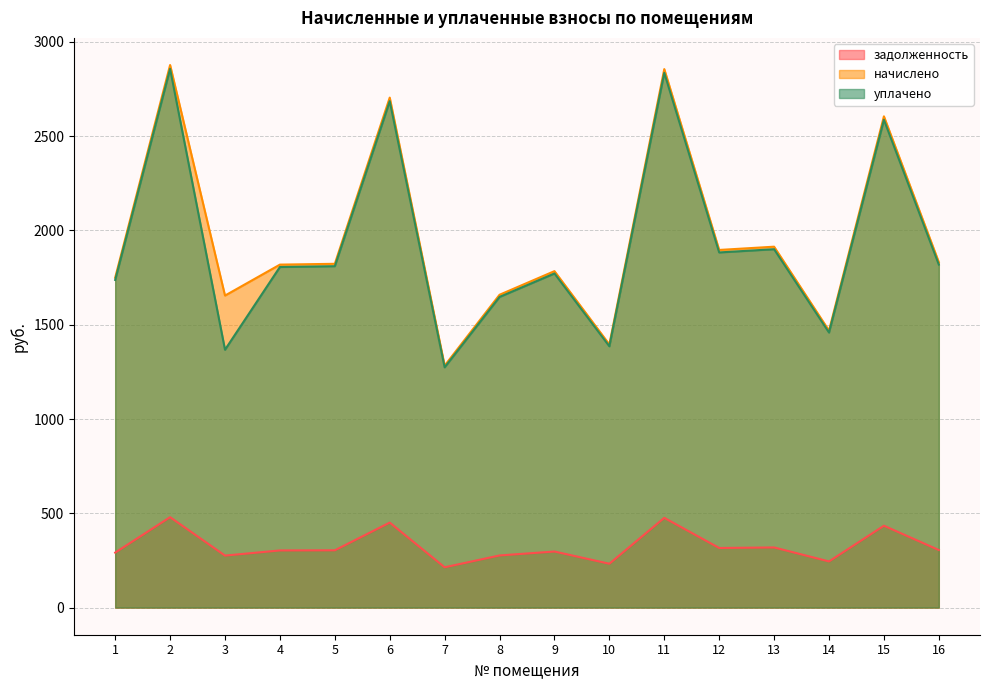

What is the difference between the maximum and minimum values in the уплачено series?

1583.0